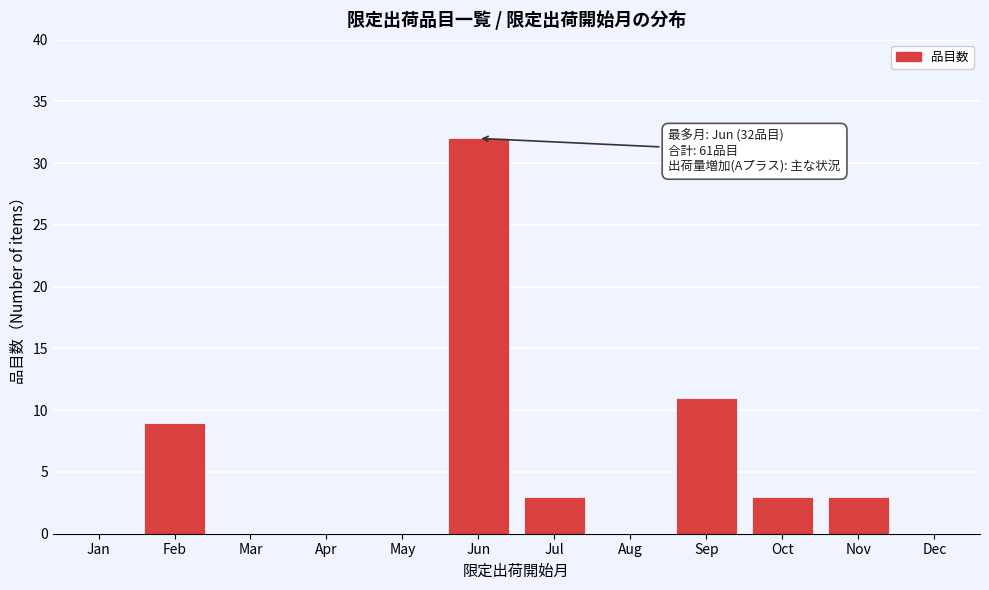

Reading right to left, transcribe all the data shown in this chart.

Dec=0	Nov=3	Oct=3	Sep=11	Aug=0	Jul=3	Jun=32	May=0	Apr=0	Mar=0	Feb=9	Jan=0